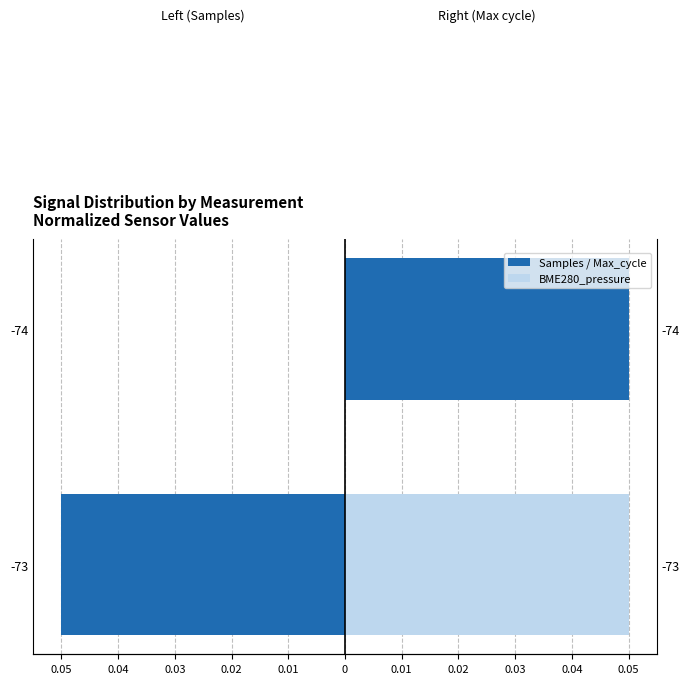

How many data points does each series have?

2